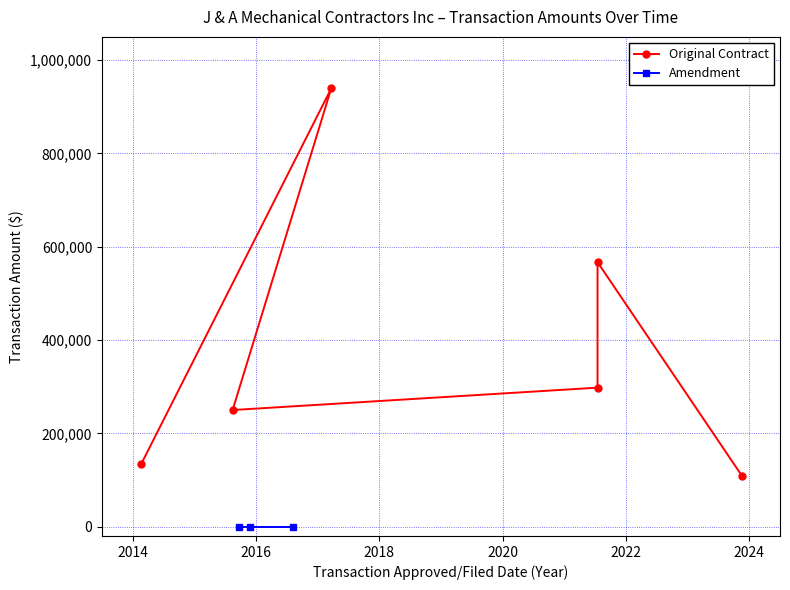

How many categories are shown in the chart?

6